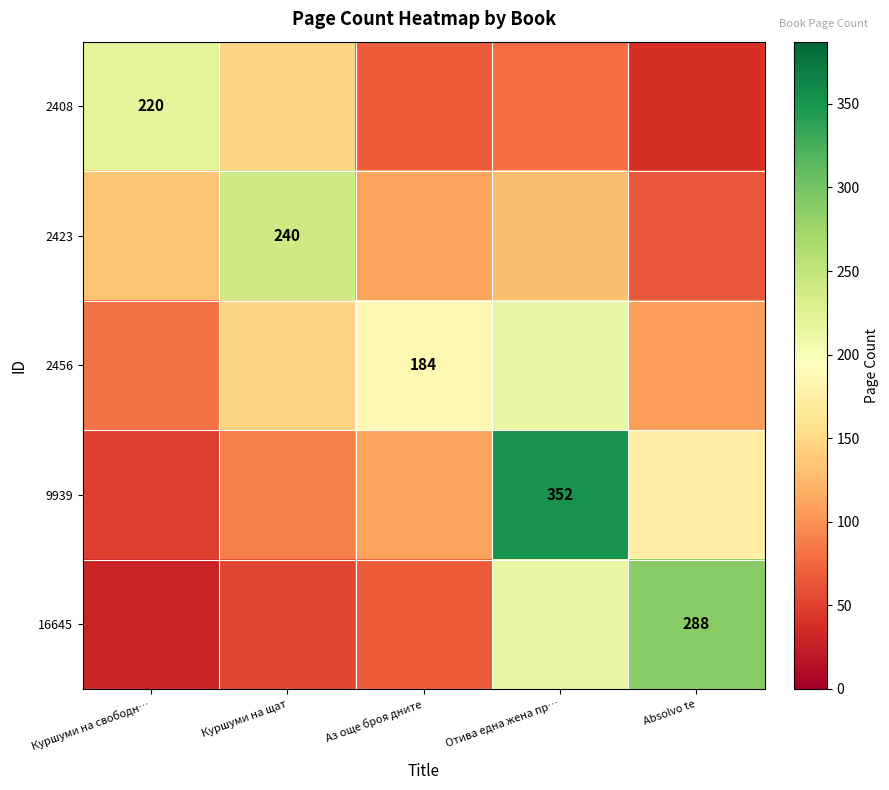

What is the sum of all 2456 values?

729.9